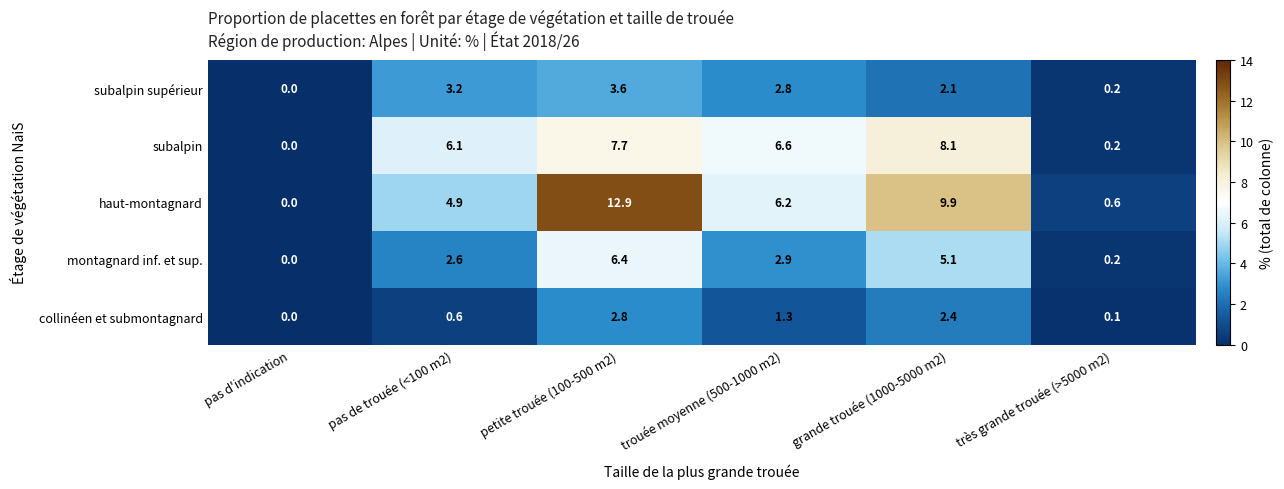

At how many categories does at least one series exceed 11?

1